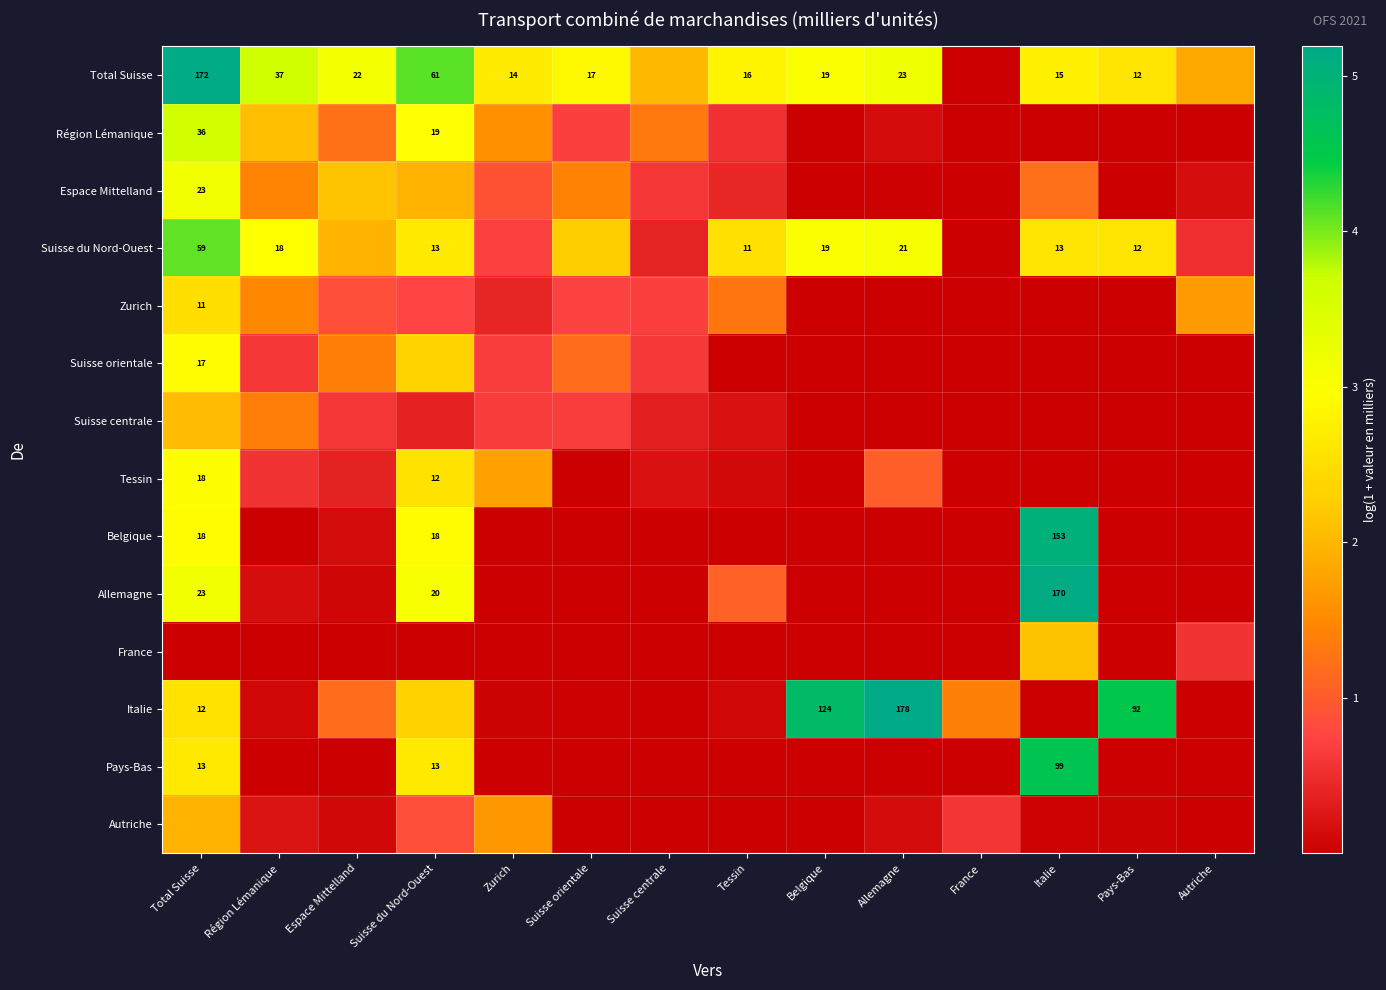

List the series in order of their peak value, lowest first.

Autriche, Suisse centrale, France, Zurich, Suisse orientale, Tessin, Espace Mittelland, Région Lémanique, Suisse du Nord-Ouest, Pays-Bas, Belgique, Allemagne, Total Suisse, Italie